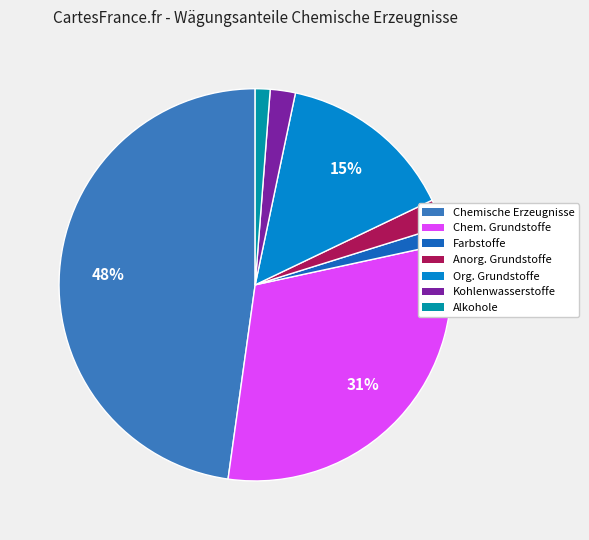

Is there a majority slice in this chart?

No